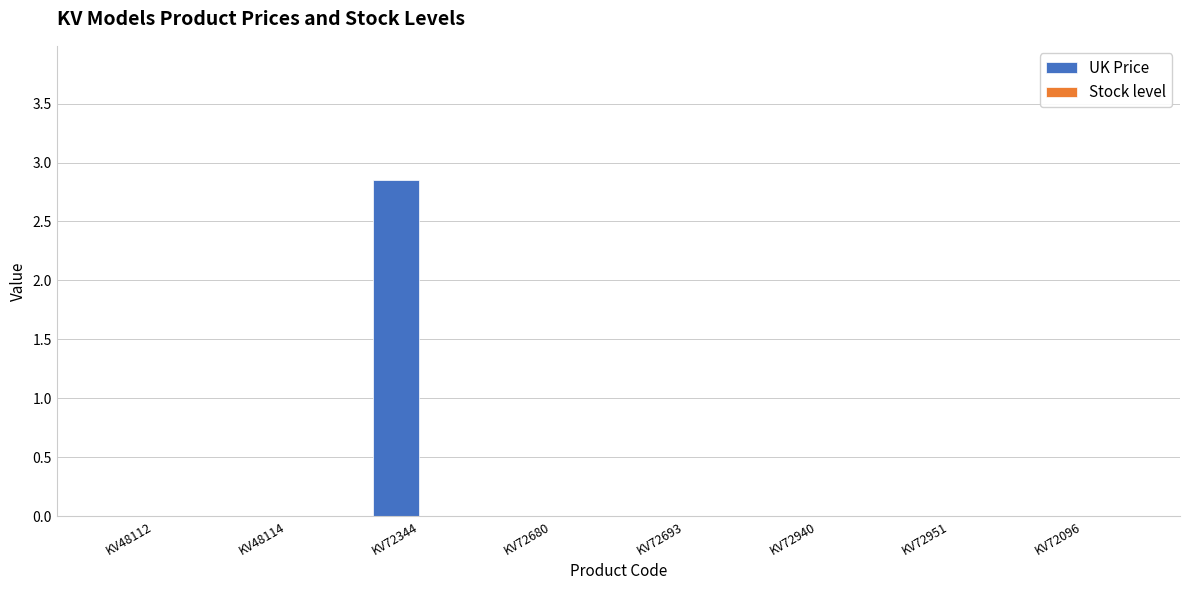

Are the bars horizontal?

No